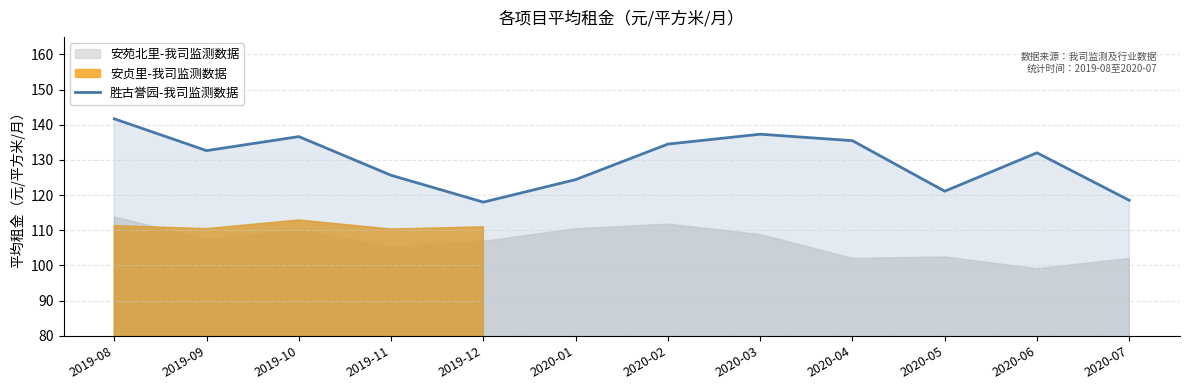

The 胜古誉园-我司监测数据 series shows 137.3 at 2020-03. True or false?

True